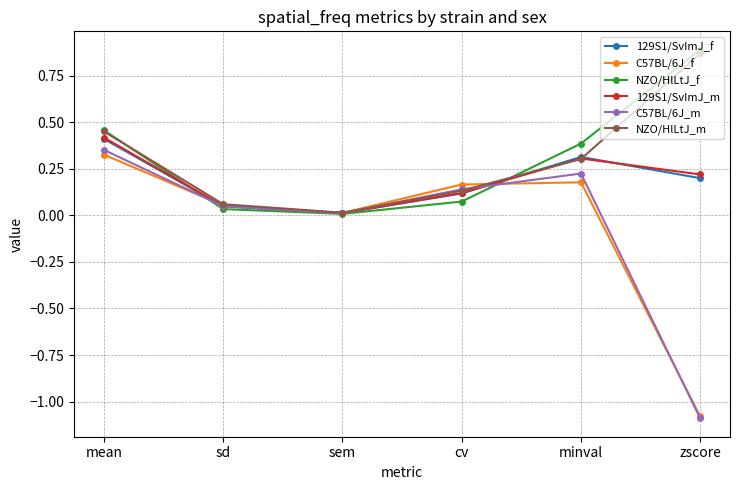

What is the total value across all series at minval?

1.7